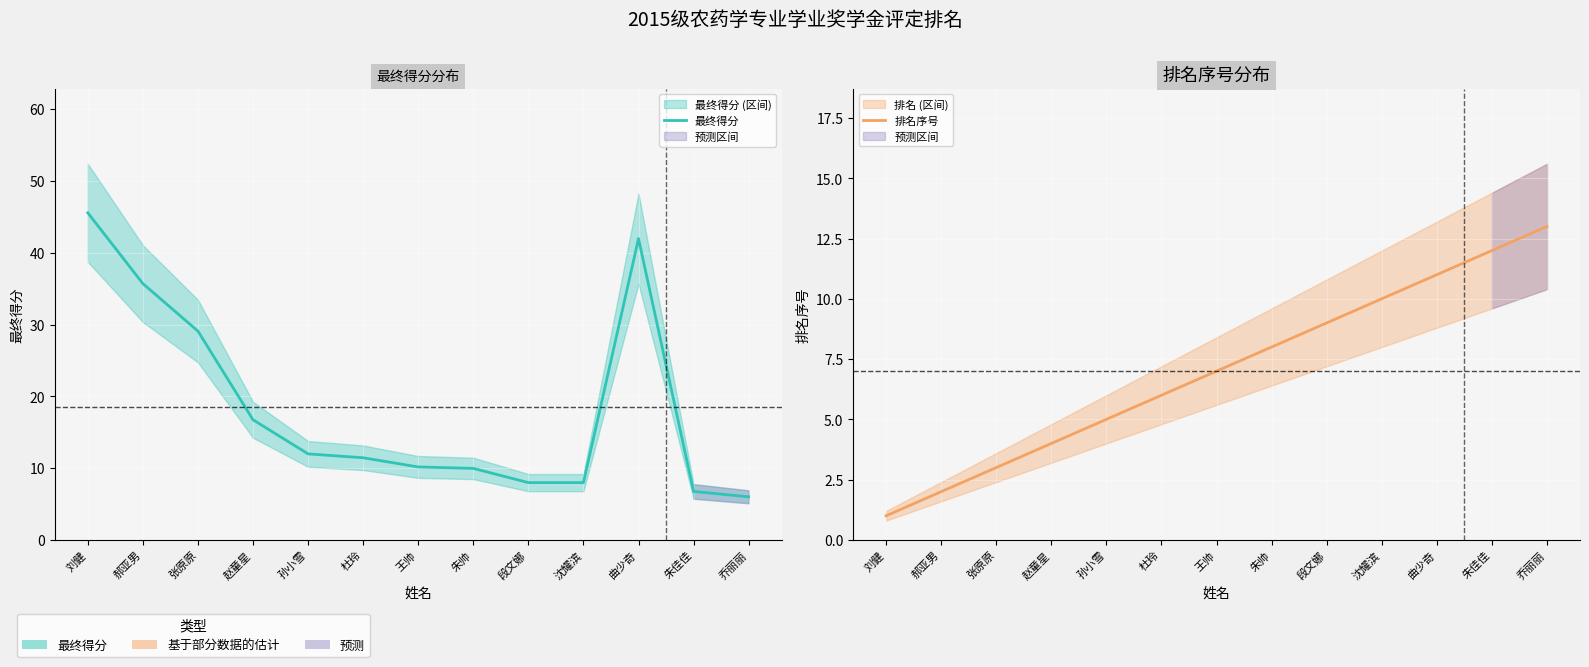

Between which two adjacent categories do 排名序号 and 最终得分 first intersect?

朱帅 and 段文娜